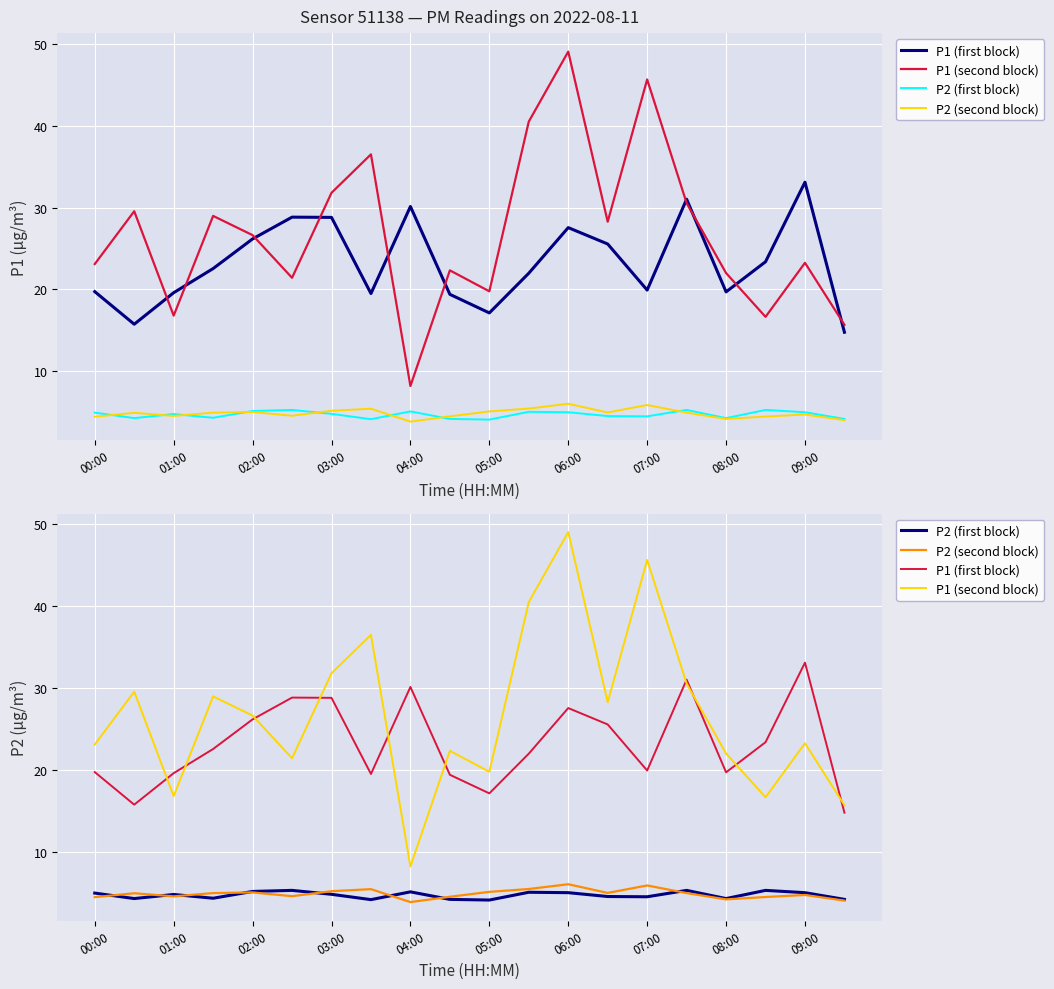

What is the sum of all P2 (second block) values?

97.2